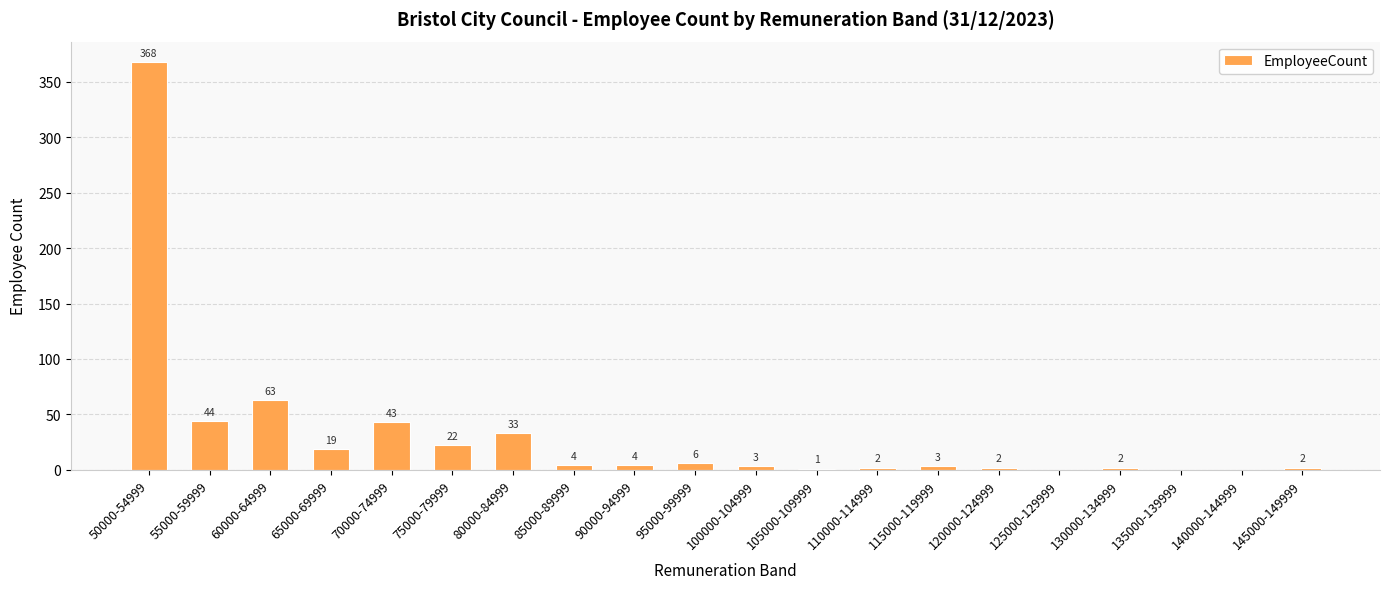

Reading left to right, extract all data points from this chart.

368	44	63	19	43	22	33	4	4	6	3	1	2	3	2	0	2	0	0	2